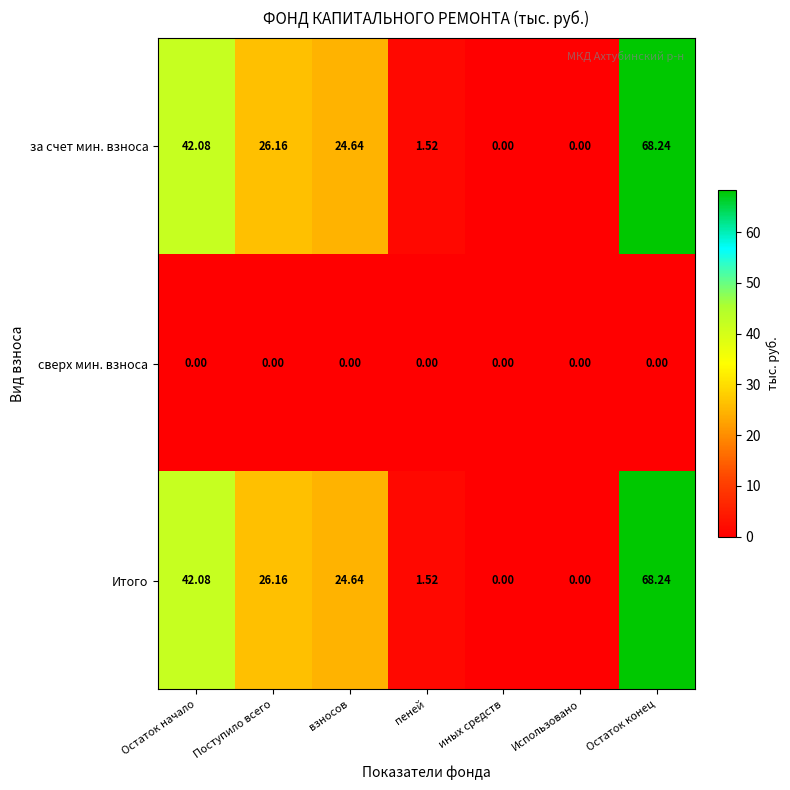

Is the value of сверх мин. взноса at Поступило всего greater than the value of Итого at Остаток конец?

No